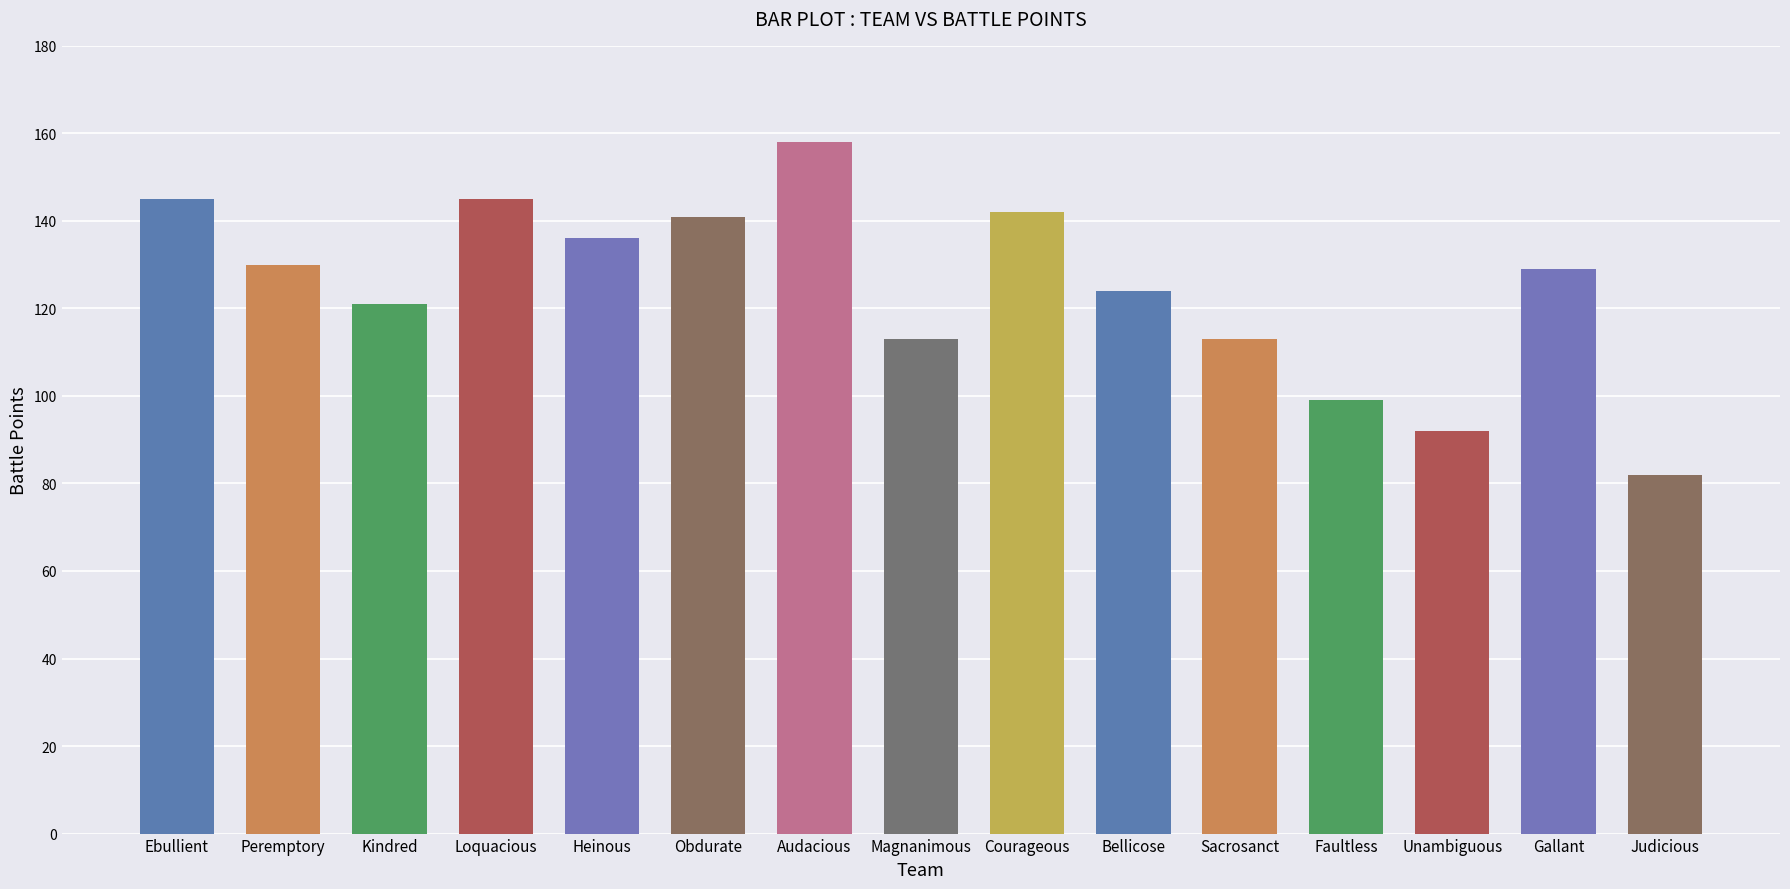

What is the difference between the second highest and second lowest values?

53